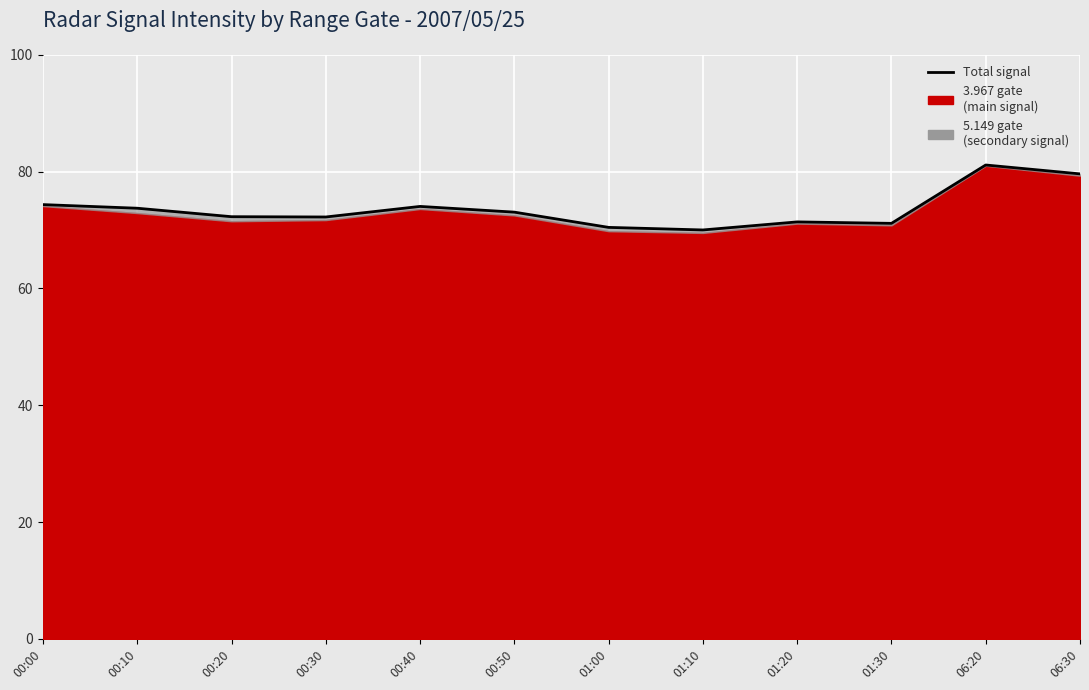

How many interior local valleys (lower than both neighbors) does the data have?

3